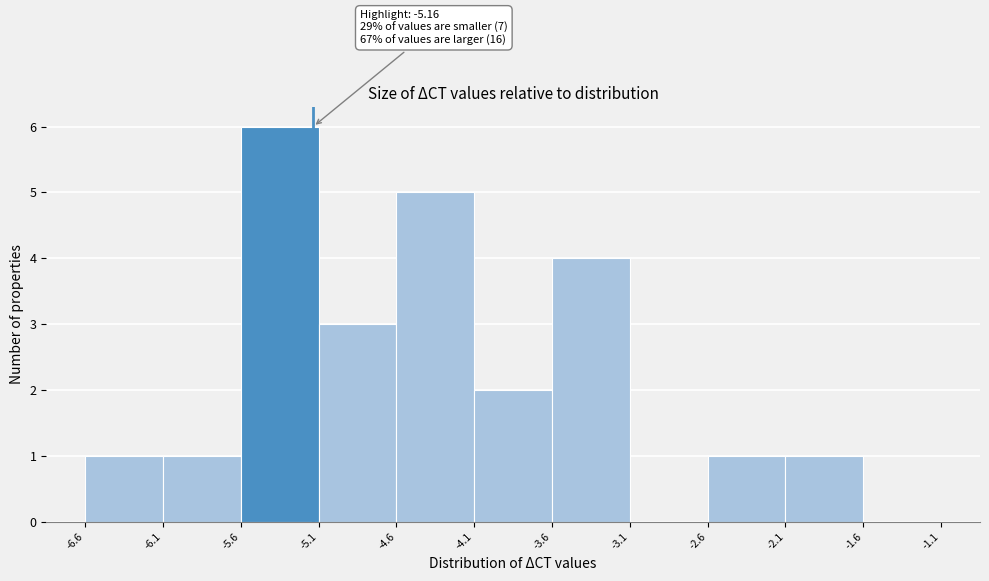

Which range on the x-axis has the tallest bar?

-5.6 to -5.1